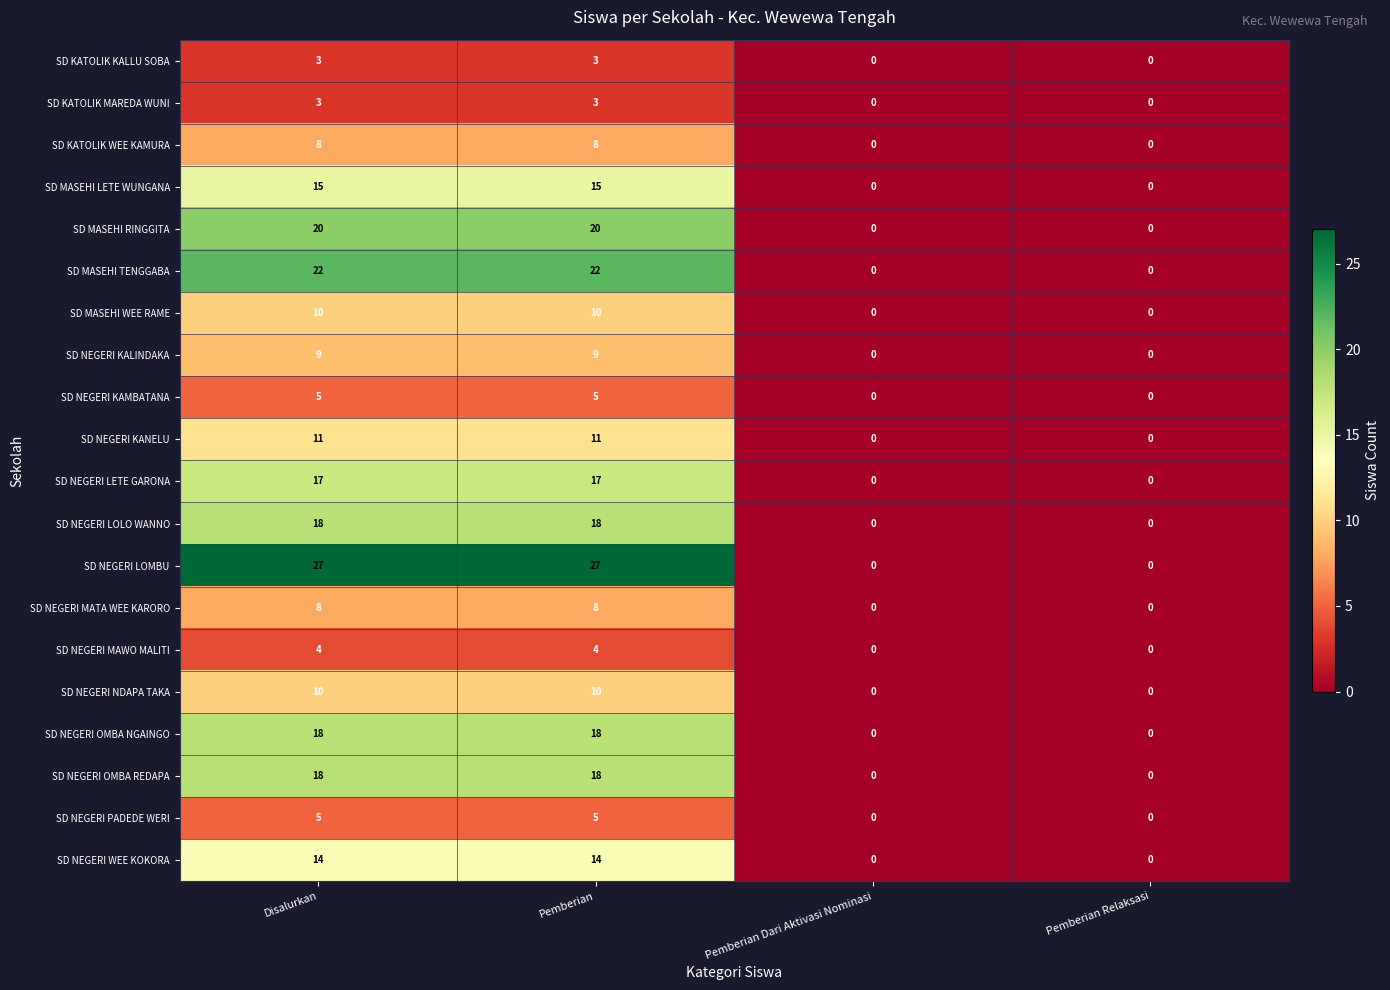

How many categories are shown in the chart?

4